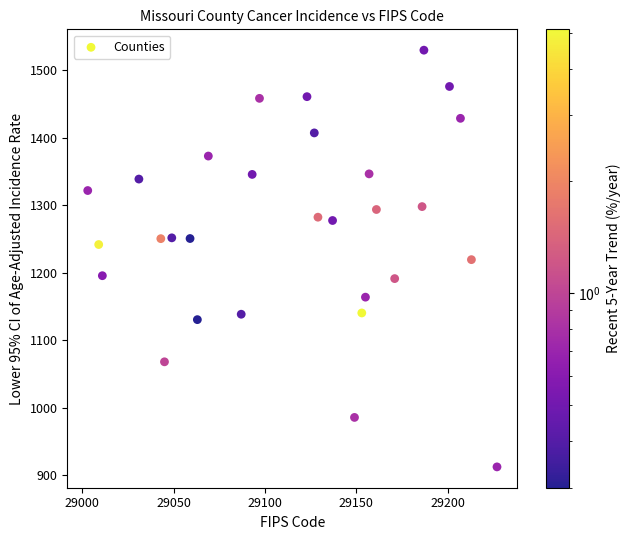

What is the range of X values (max minus min)?

224.0